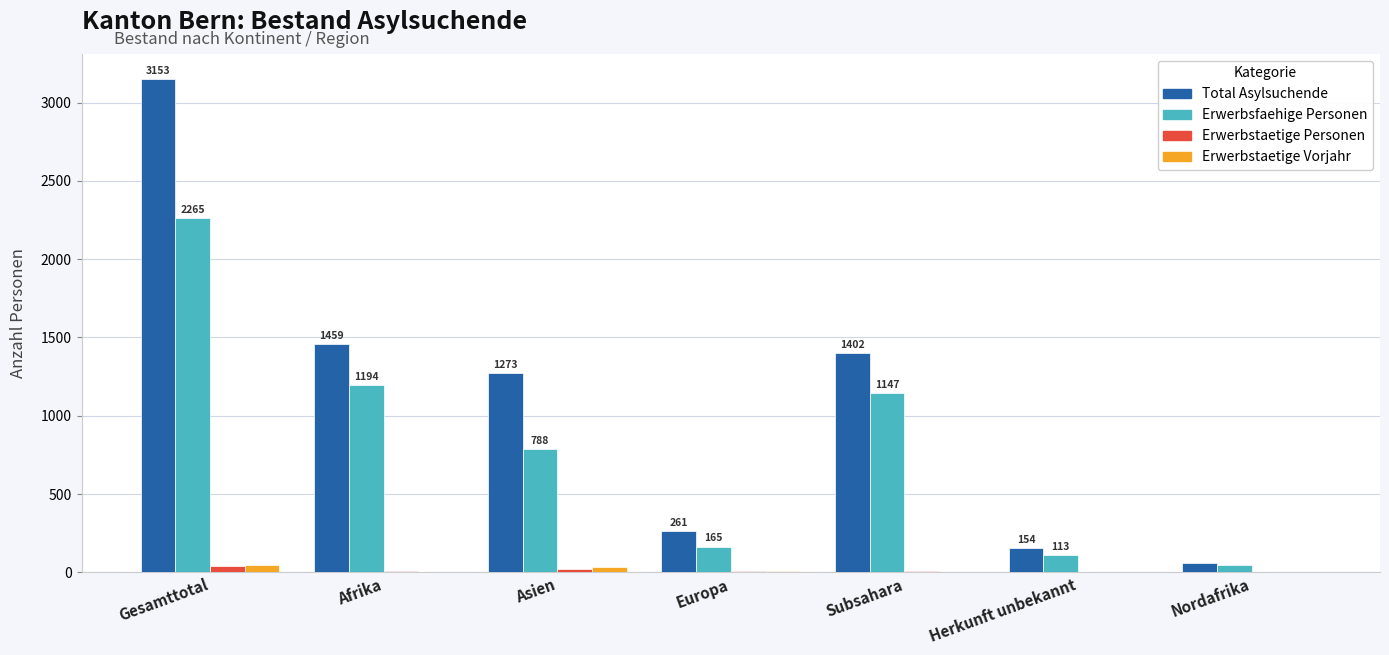

At which label does Erwerbstaetige Vorjahr first exceed 5?

Gesamttotal